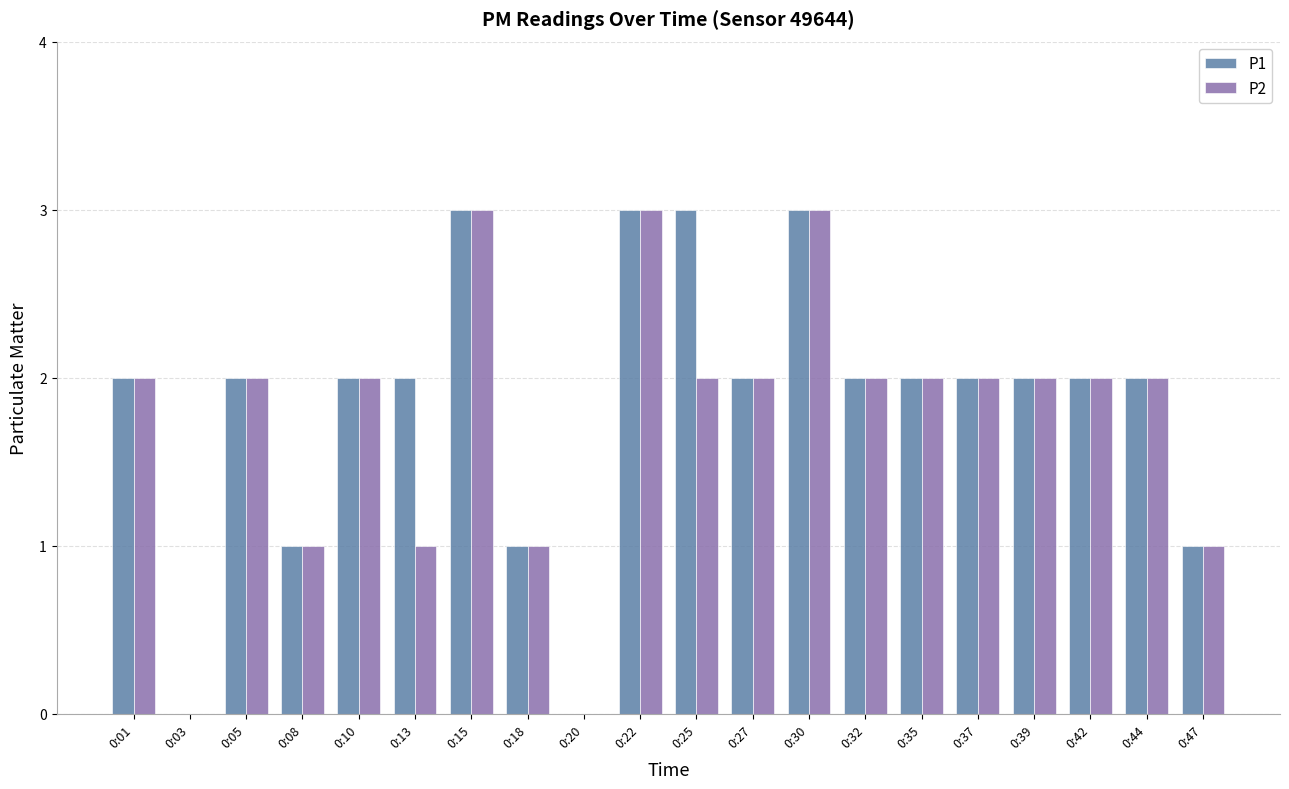

Which series changed the most between 0:13 and 0:18?

P1